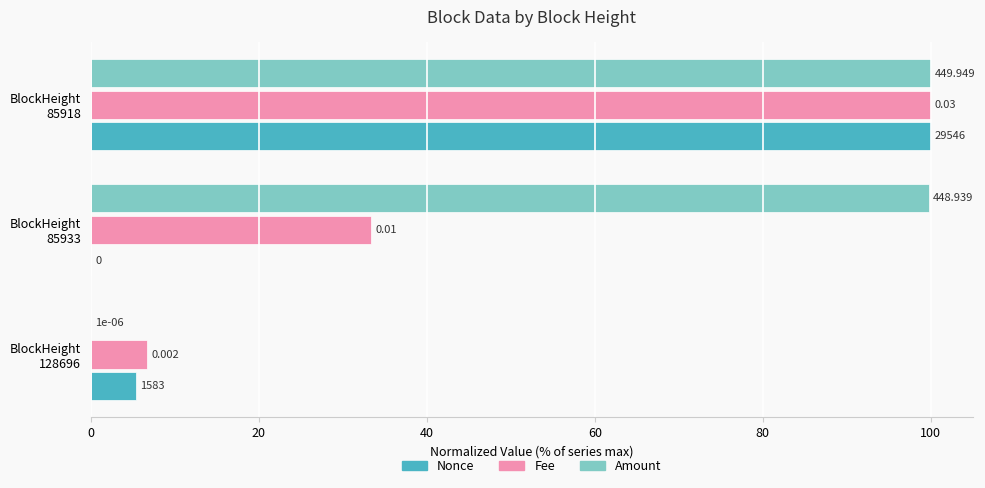

Which series has the largest total across all categories?

Amount